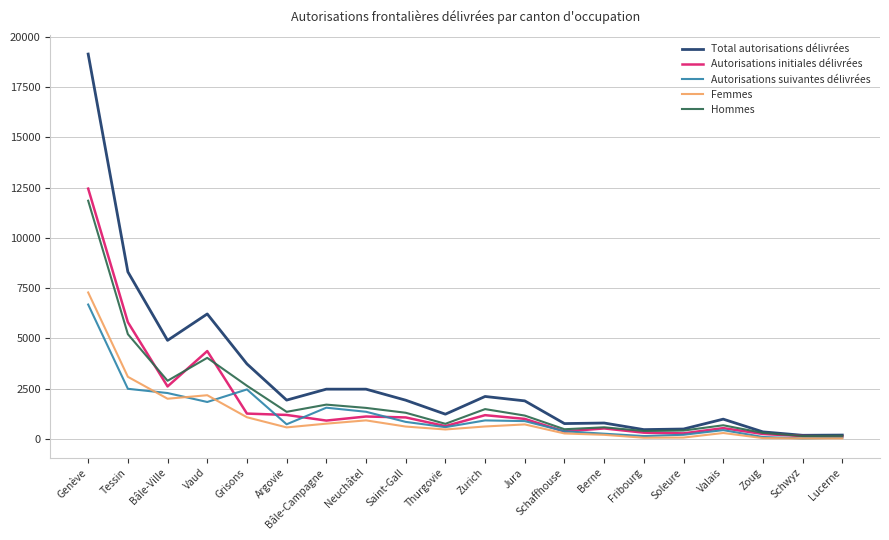

Which series changed the most between Genève and Fribourg?

Total autorisations délivrées